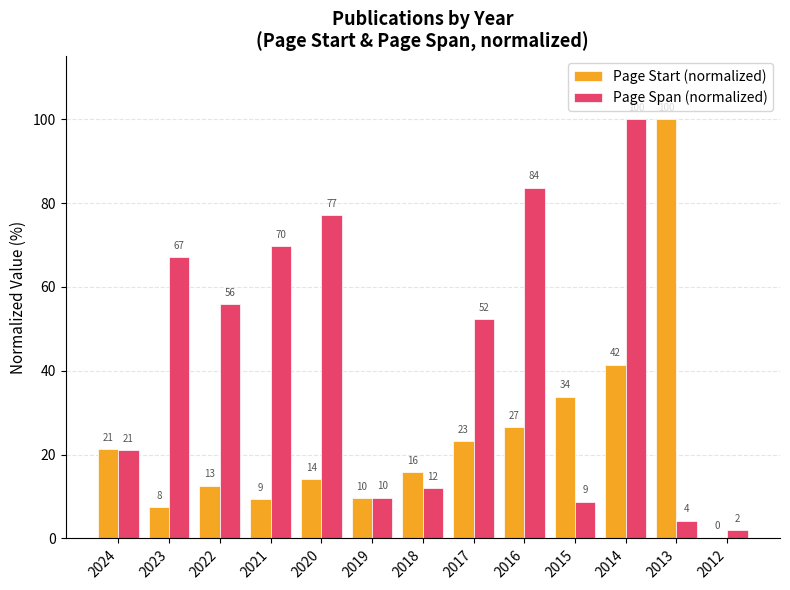

What are all the series names shown in the legend?

Page Start (normalized), Page Span (normalized)